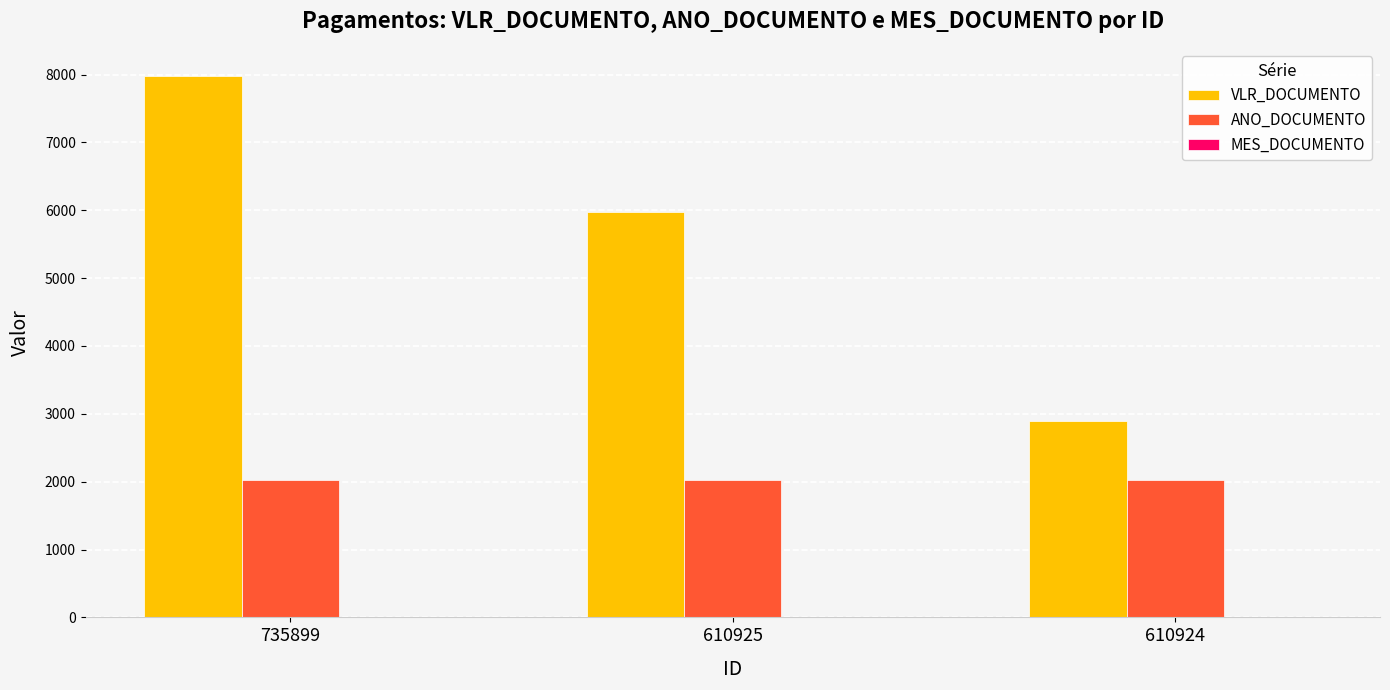

The value of ANO_DOCUMENTO at 610924 is 2023. True or false?

True